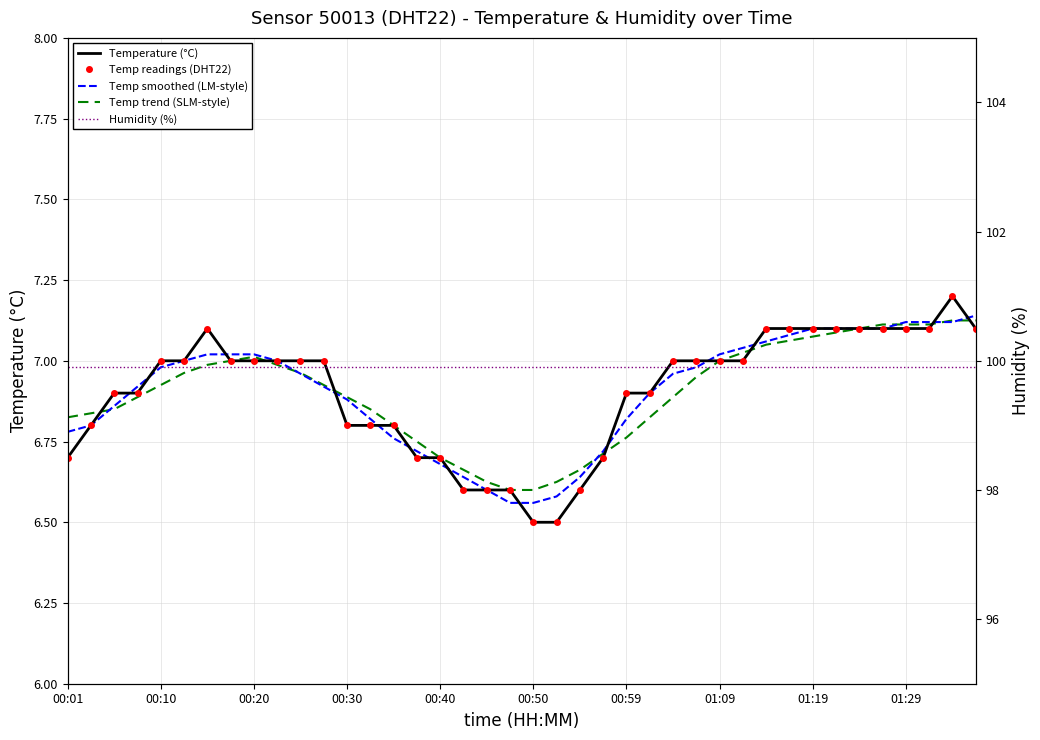

How many intersections are there between Temp smoothed (LM-style) and Temp trend (SLM-style)?

7